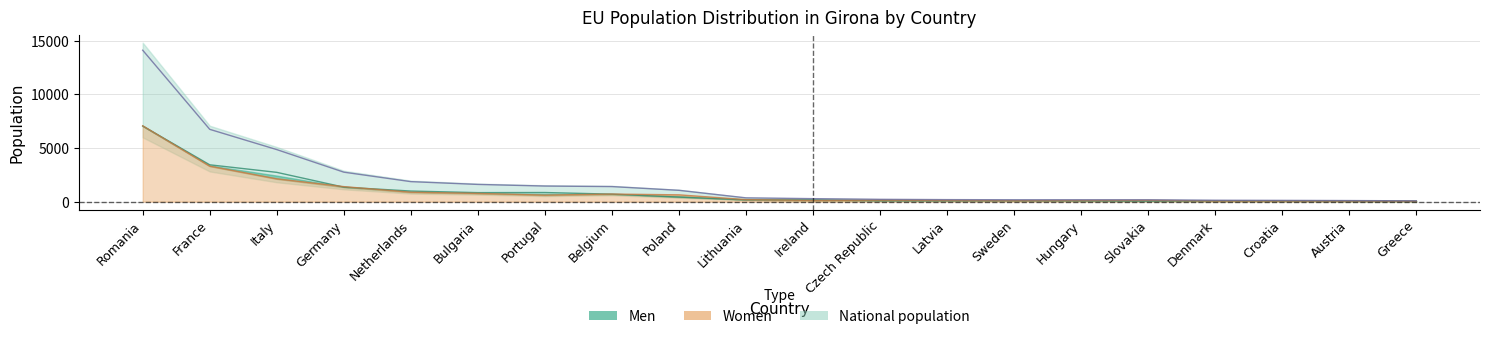

At which category does Women reach its first local valley?

Portugal